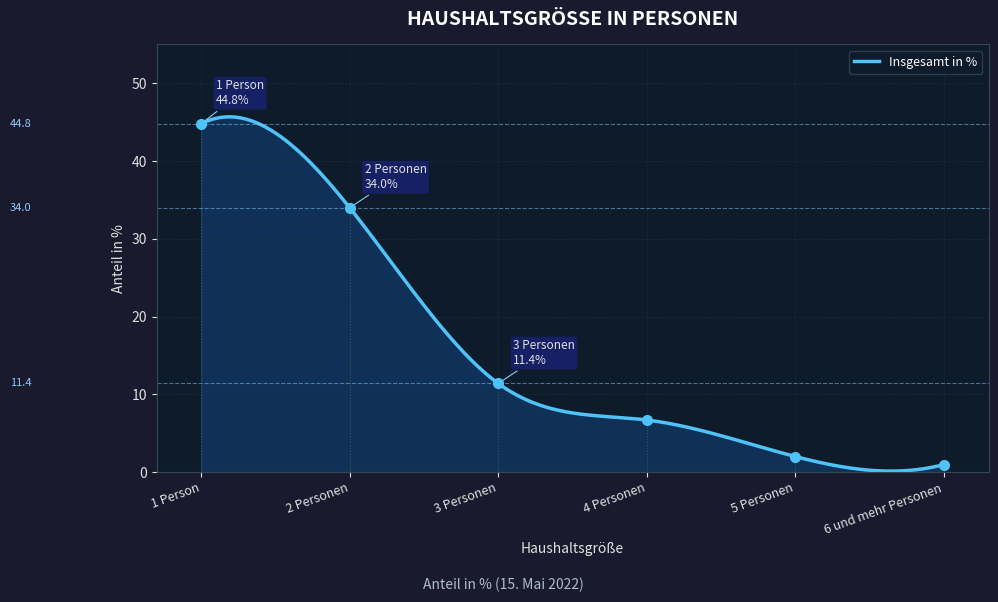

What is the greatest value displayed?

45.7